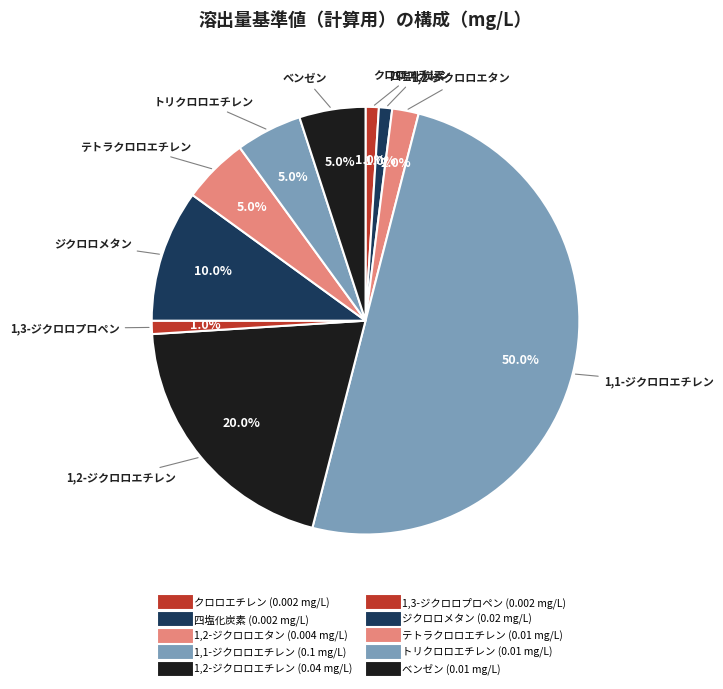

How many segments does this pie chart have?

10